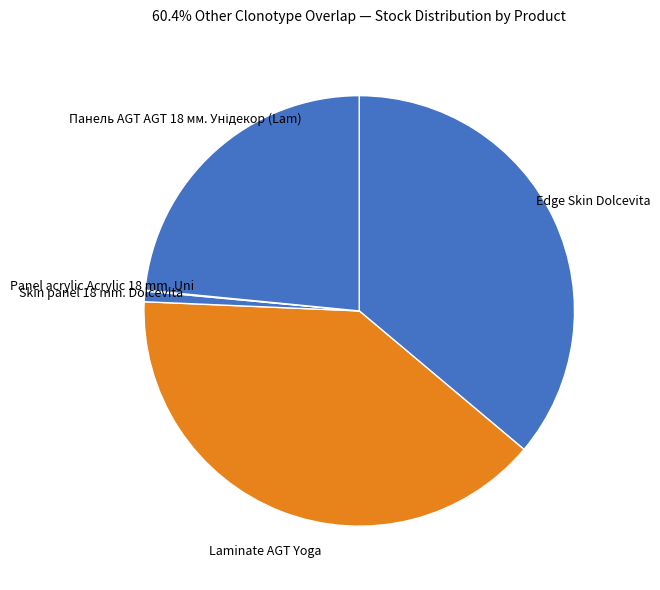

Between Edge Skin Dolcevita and Skin panel 18 mm. Dolcevita, which is larger?

Edge Skin Dolcevita